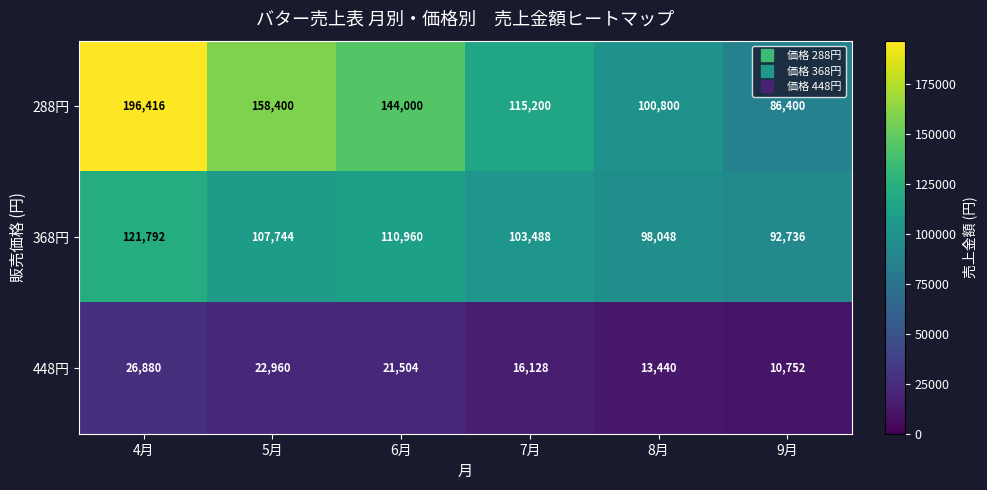

Where does the 368円 series first go above 107744?

4月